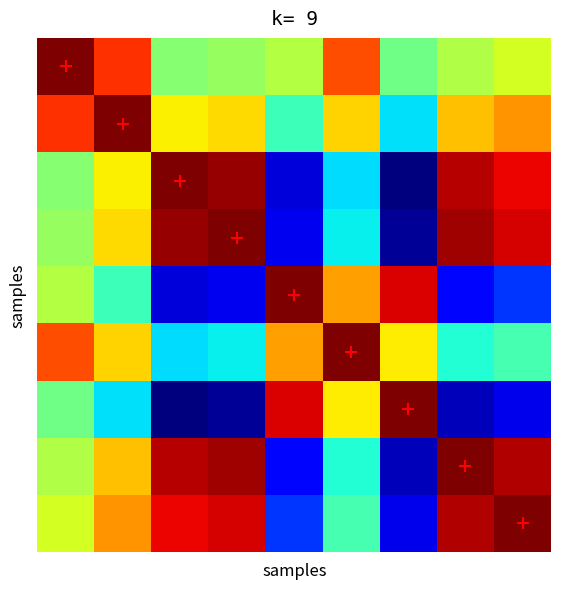

At which category is the sum across all series the highest?

1